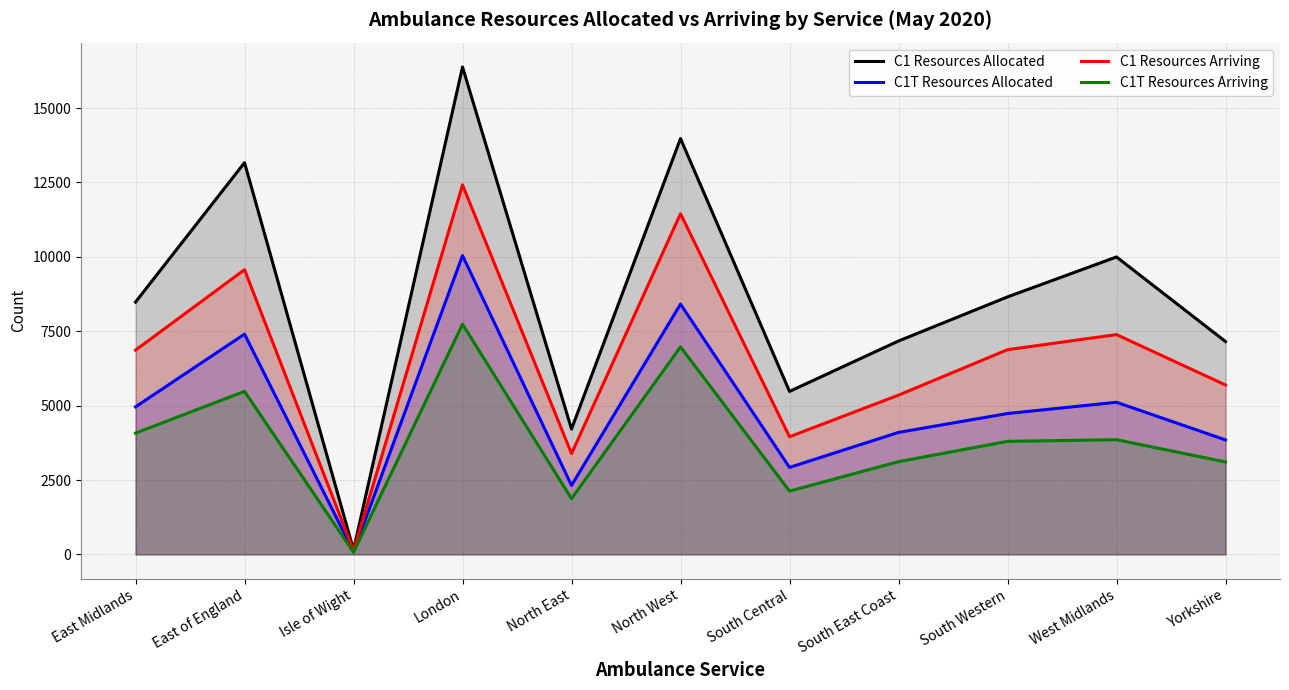

The C1T Resources Arriving series shows 3339 at North West. True or false?

False